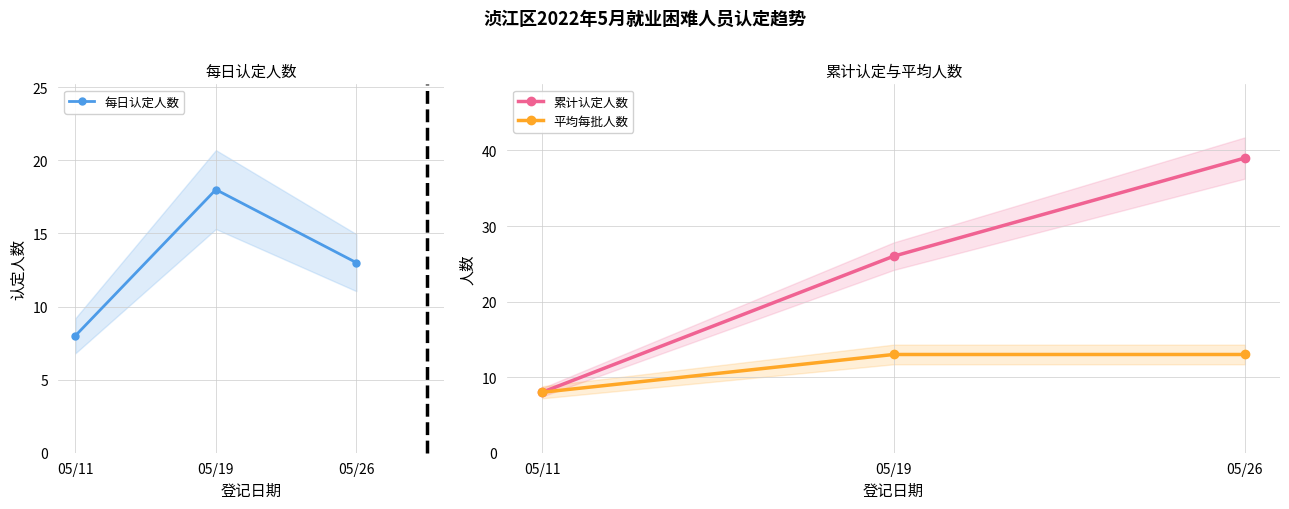

Which label corresponds to the largest value in the chart?

05/26